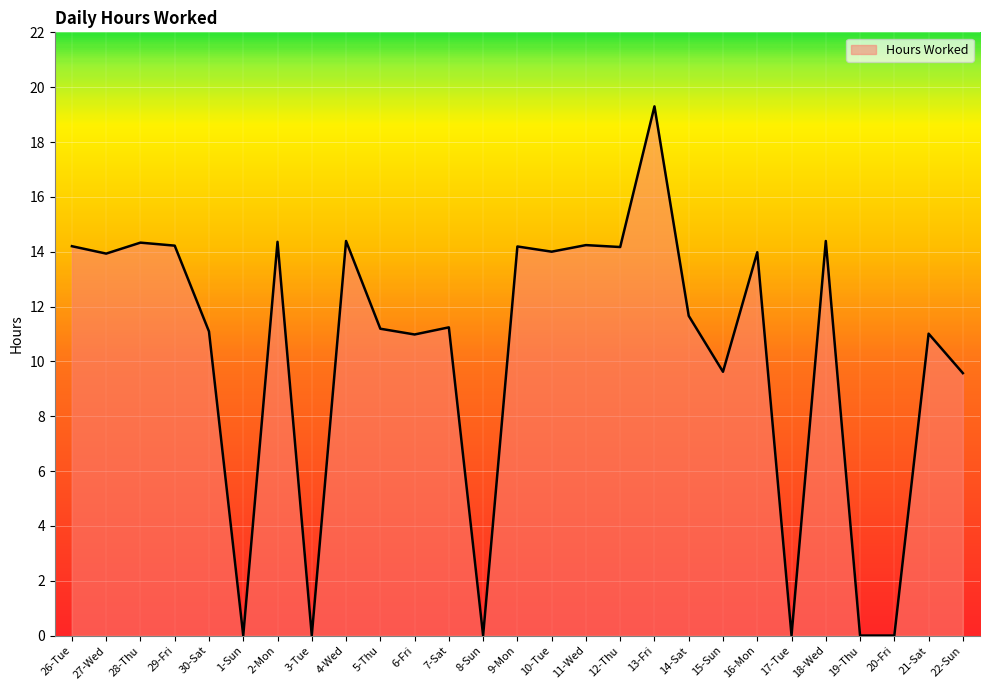

What value does the data have at 26-Tue?

14.2